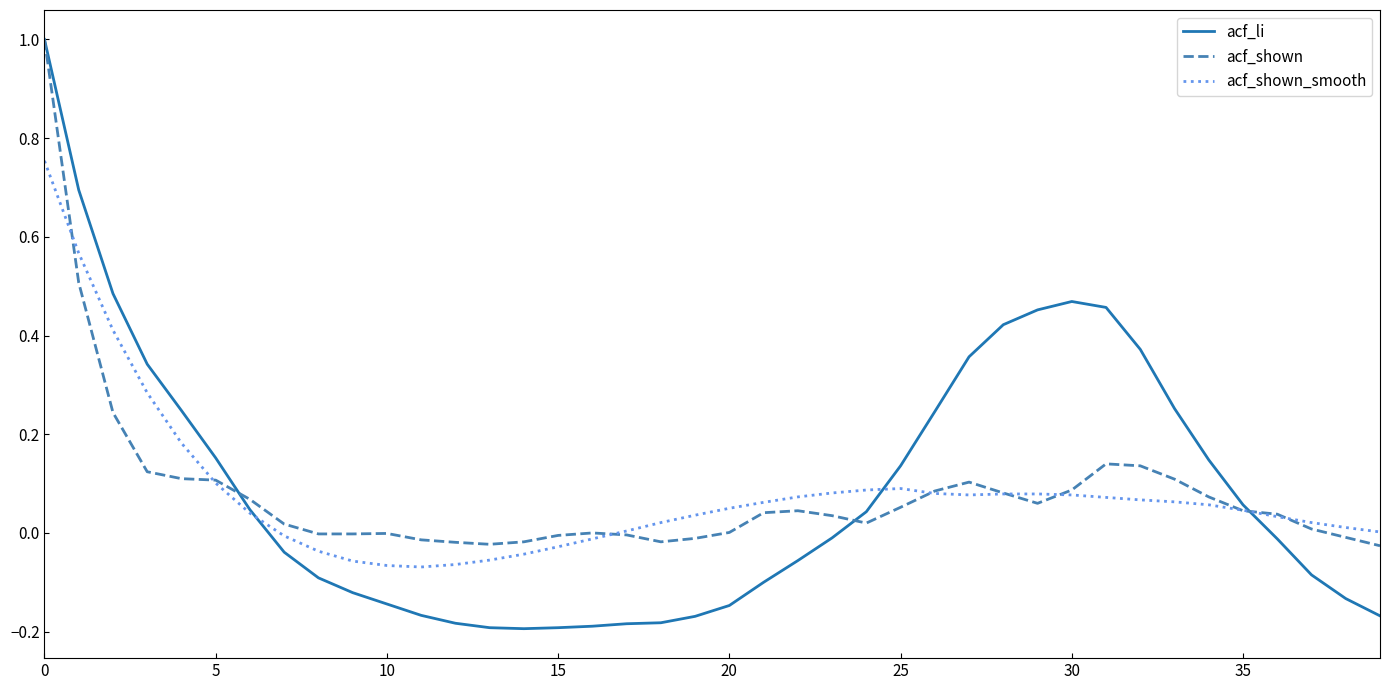

Which series has the largest range (max minus min)?

acf_li